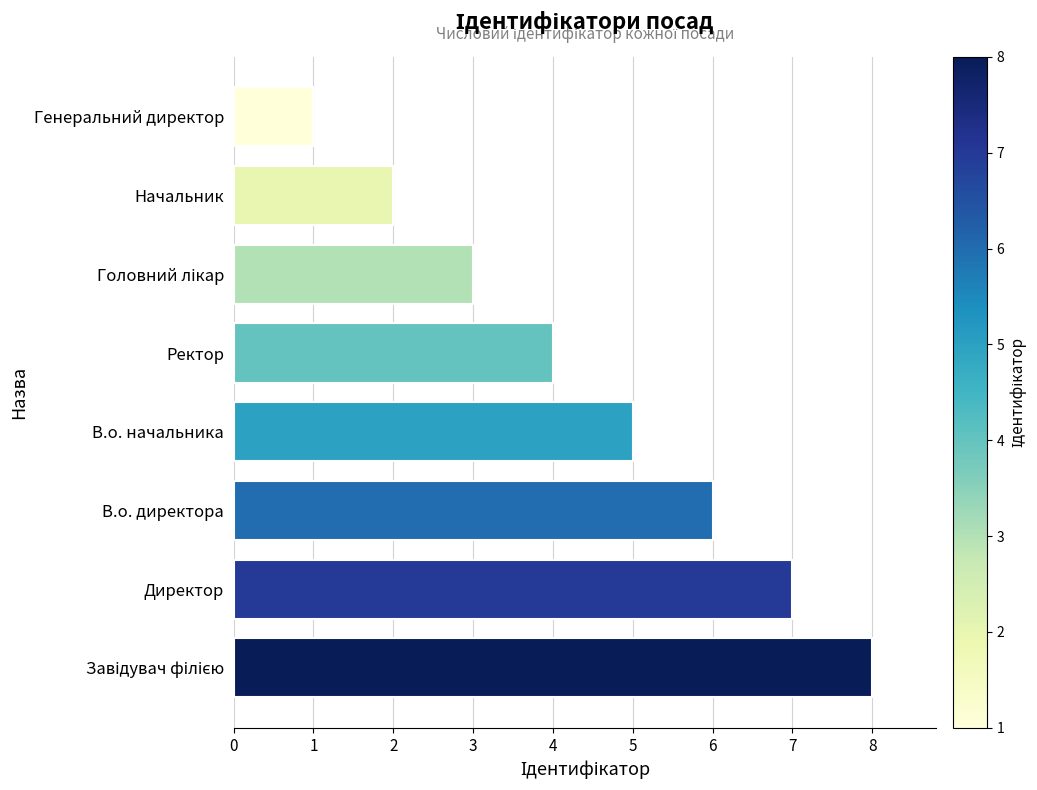

Between Ректор and В.о. начальника, which is larger?

В.о. начальника